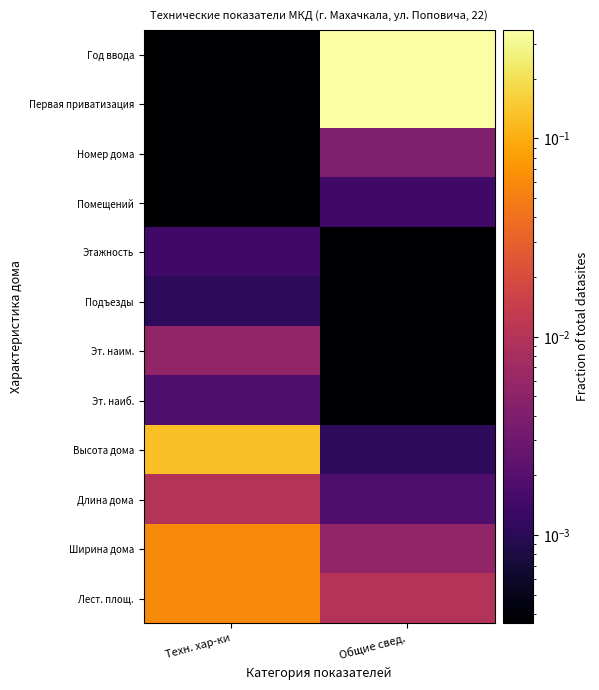

Which series changed the most between Техн. хар-ки and Общие свед.?

Первая приватизация